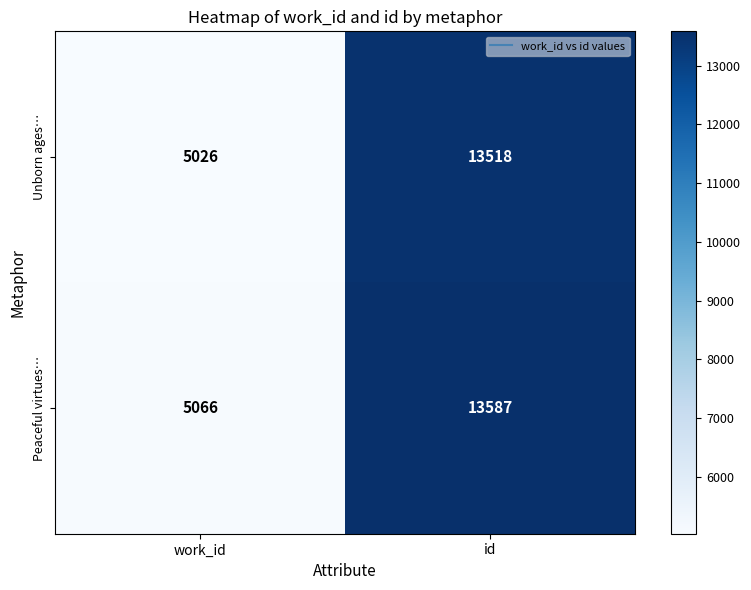

Which label corresponds to the smallest value in the chart?

work_id